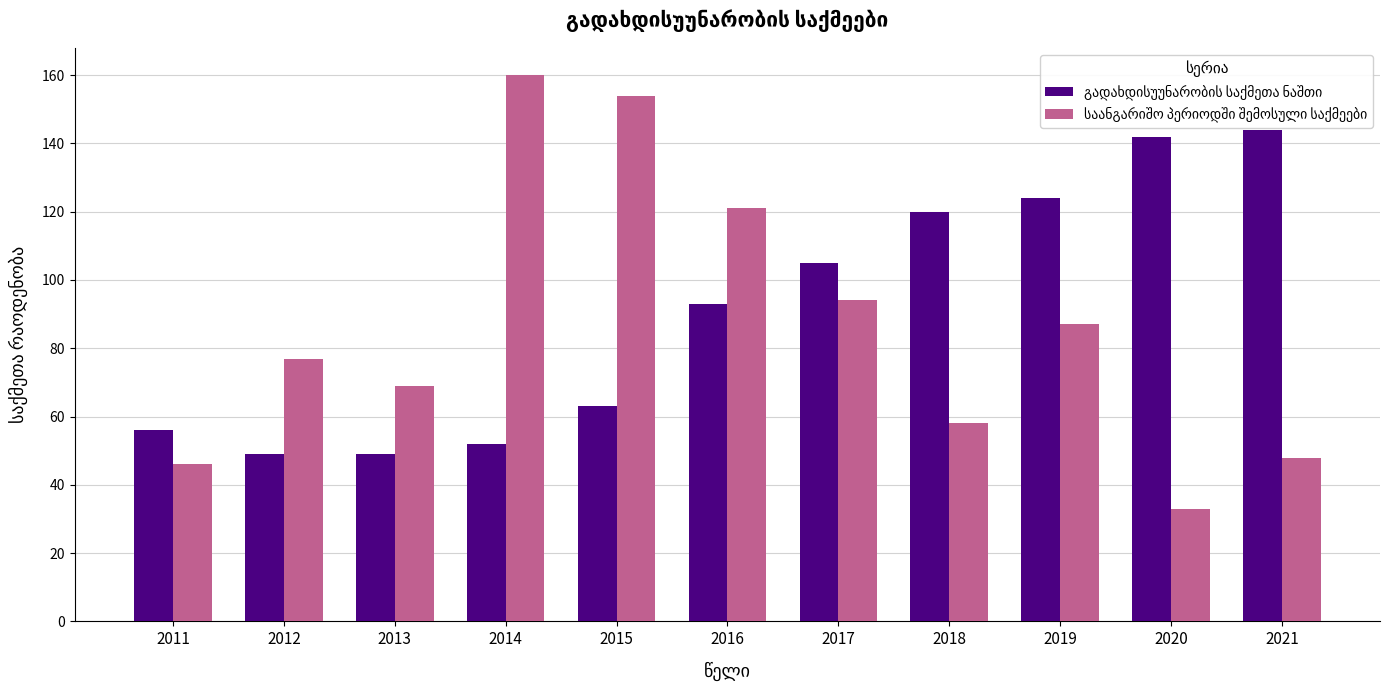

What is the difference between the highest and lowest values at 2014?

108